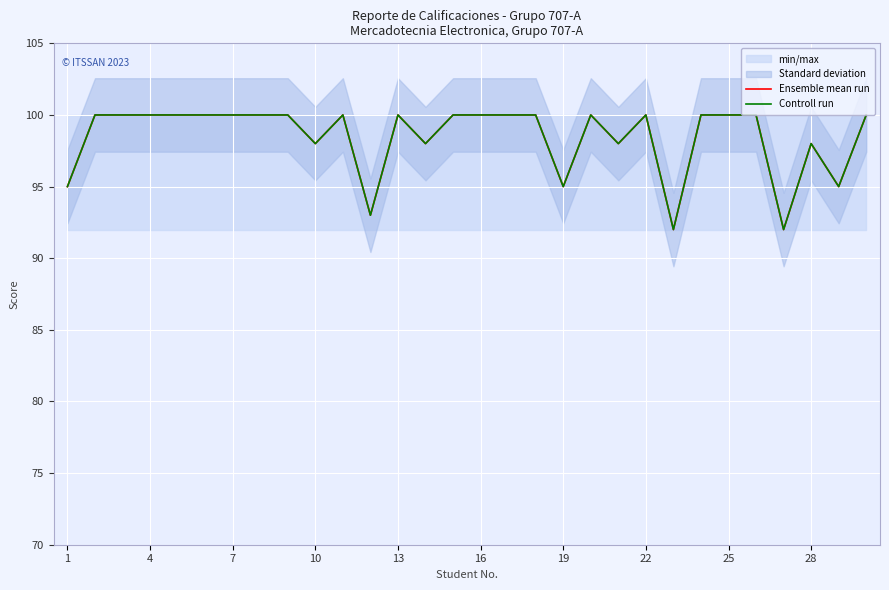

The Ensemble mean run series shows 36 at 16. True or false?

False